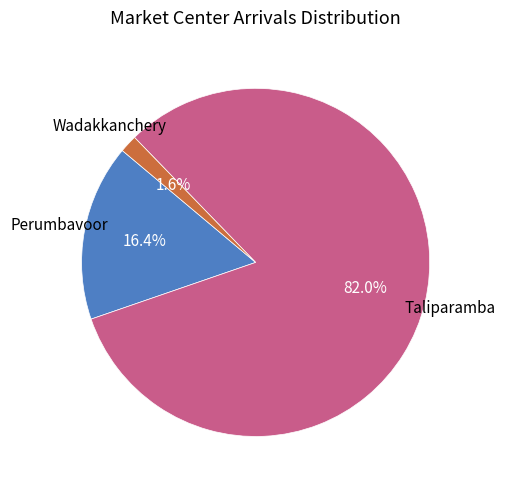

Is there any slice that represents more than half of the pie?

Yes